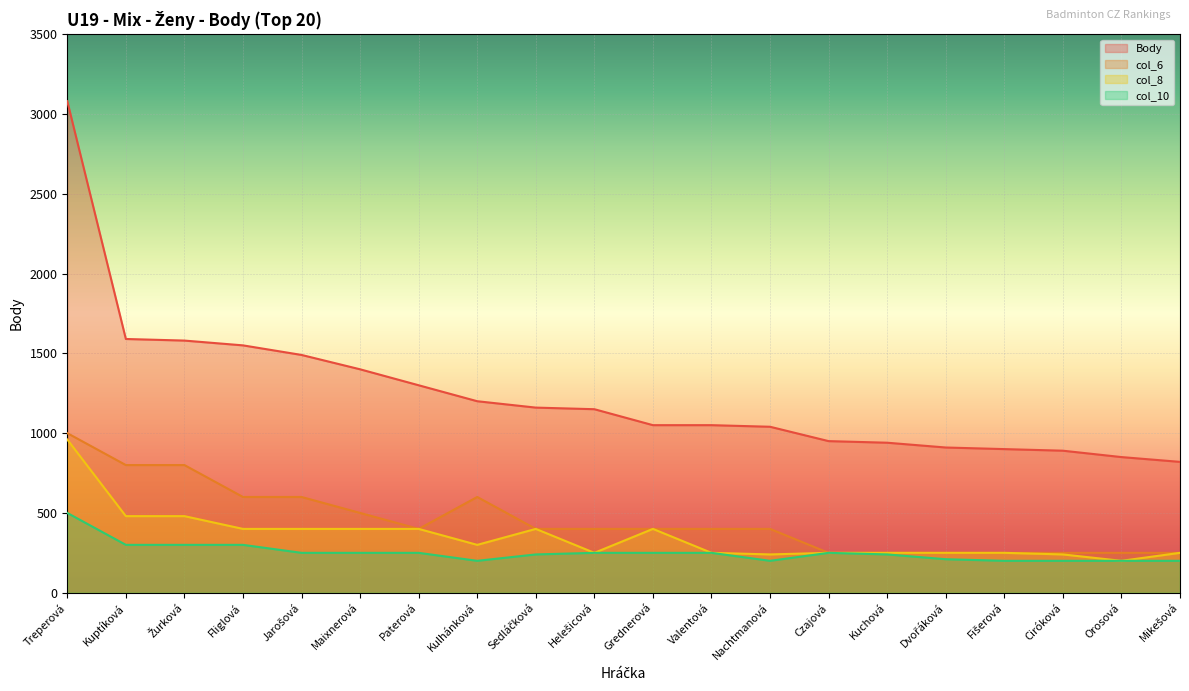

How many data points in Body are above 1150?

9